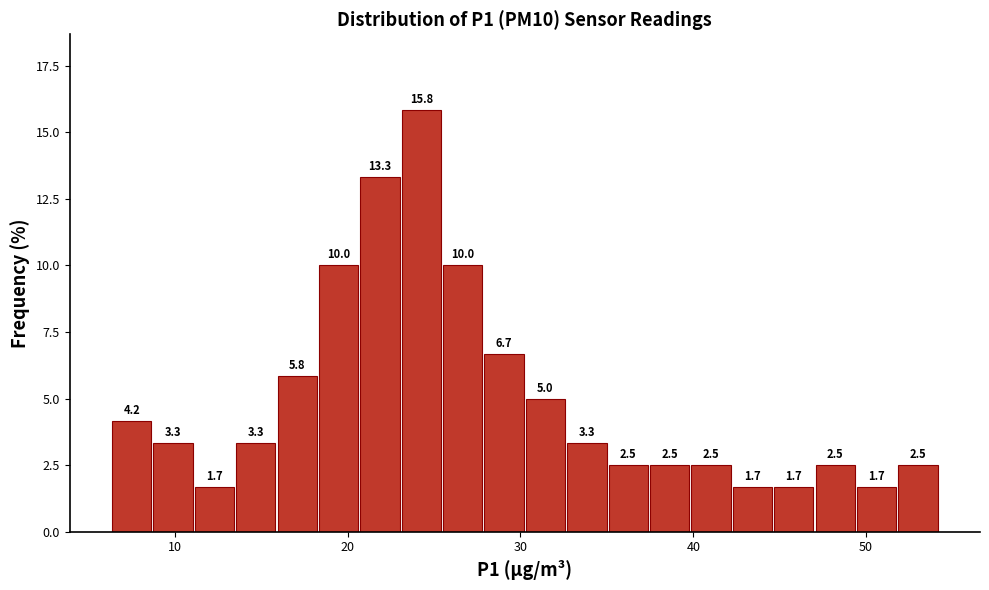

Read against the x-axis, roughly where is the centre of the tallest bar?

24